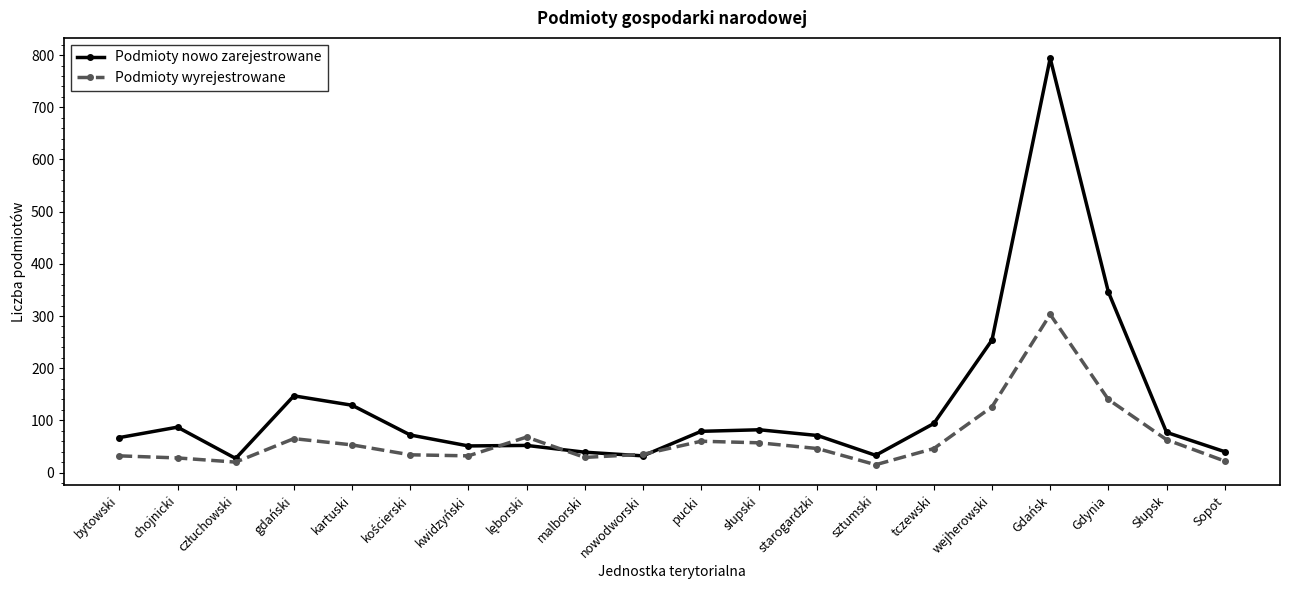

Rank the series by their average value, from highest to lowest.

Podmioty nowo zarejestrowane, Podmioty wyrejestrowane